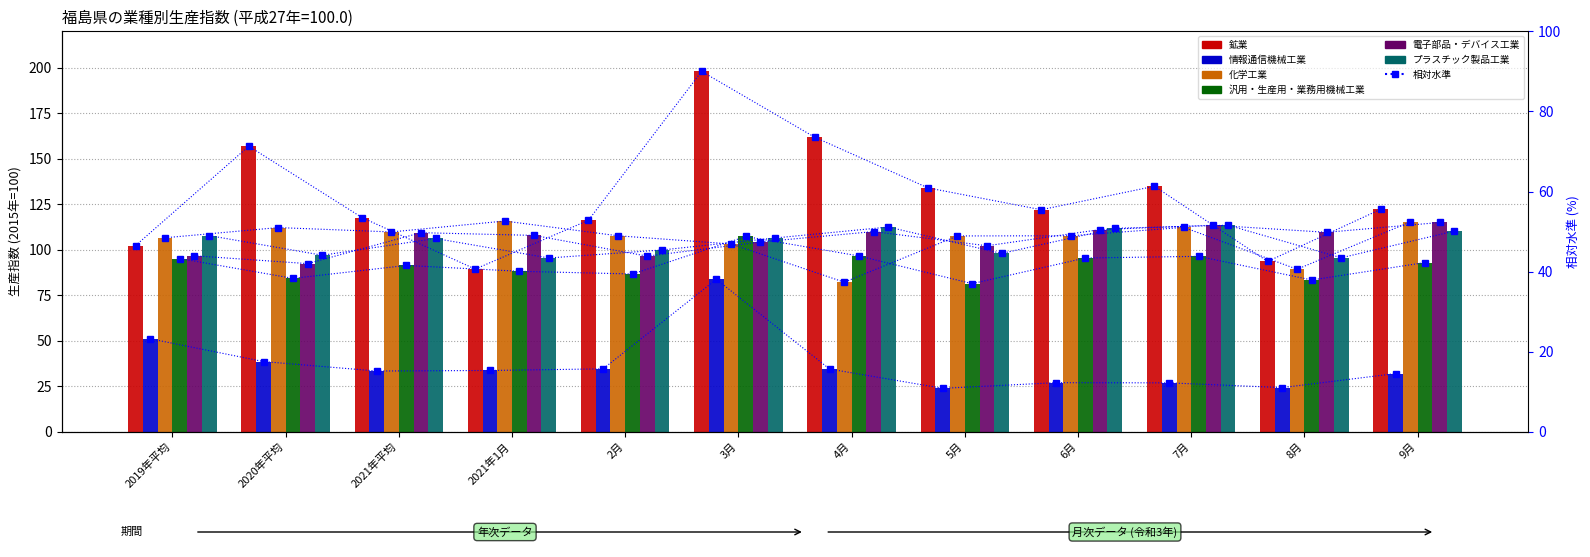

The プラスチック製品工業 series shows 63.1 at 3月. True or false?

False